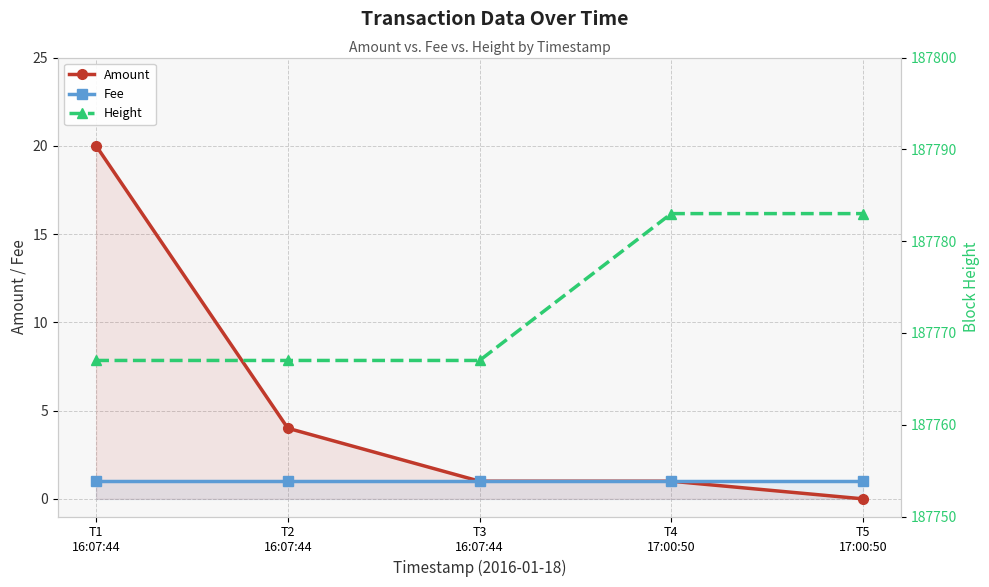

The Amount series shows 1 at T4
17:00:50. True or false?

True